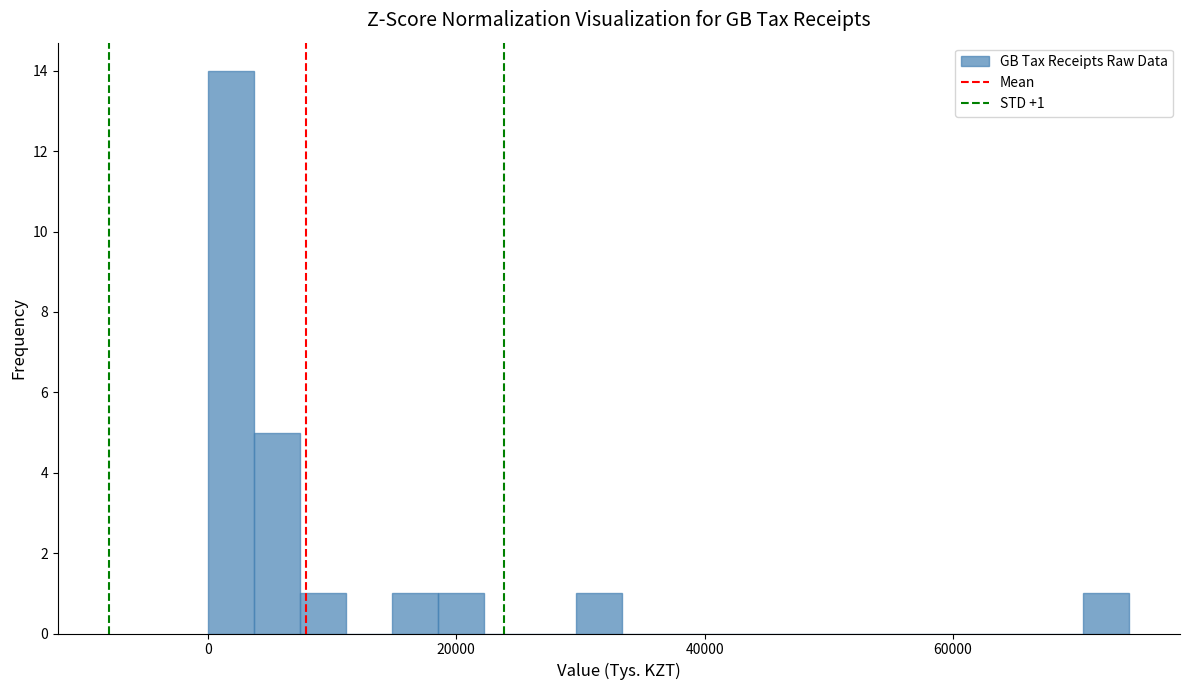

Read against the x-axis, roughly where is the centre of the tallest bar?

2000